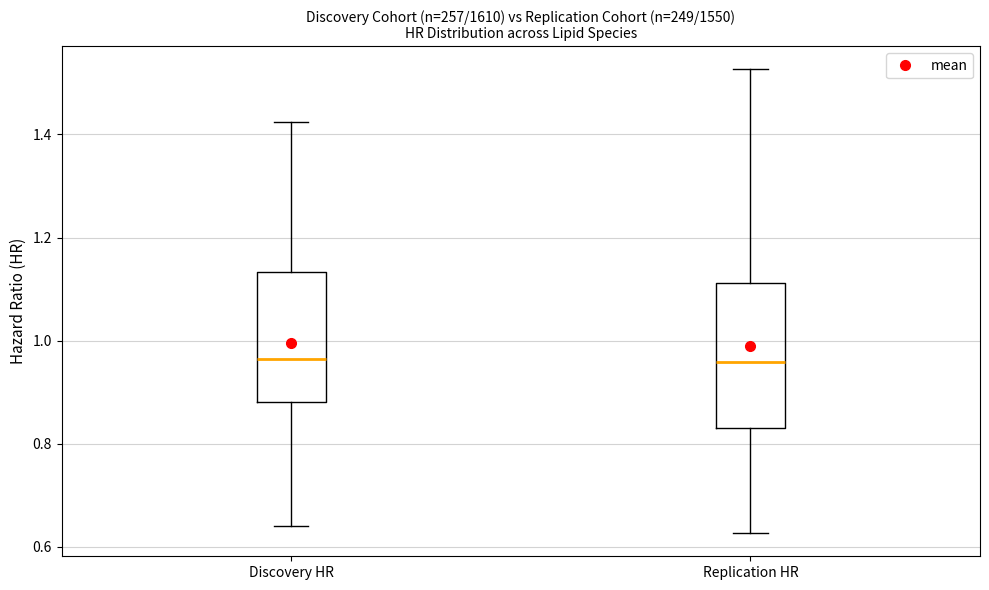

Reading left to right, read every box against the y-axis: the position of its median line, the range the box covers, and the ends of its whiskers. The values are not printed on the chart, so give them approximately, as read against the axis.

Discovery HR: median 0.96, box 0.88 to 1.14, whiskers 0.64 to 1.42
Replication HR: median 0.96, box 0.82 to 1.12, whiskers 0.62 to 1.52